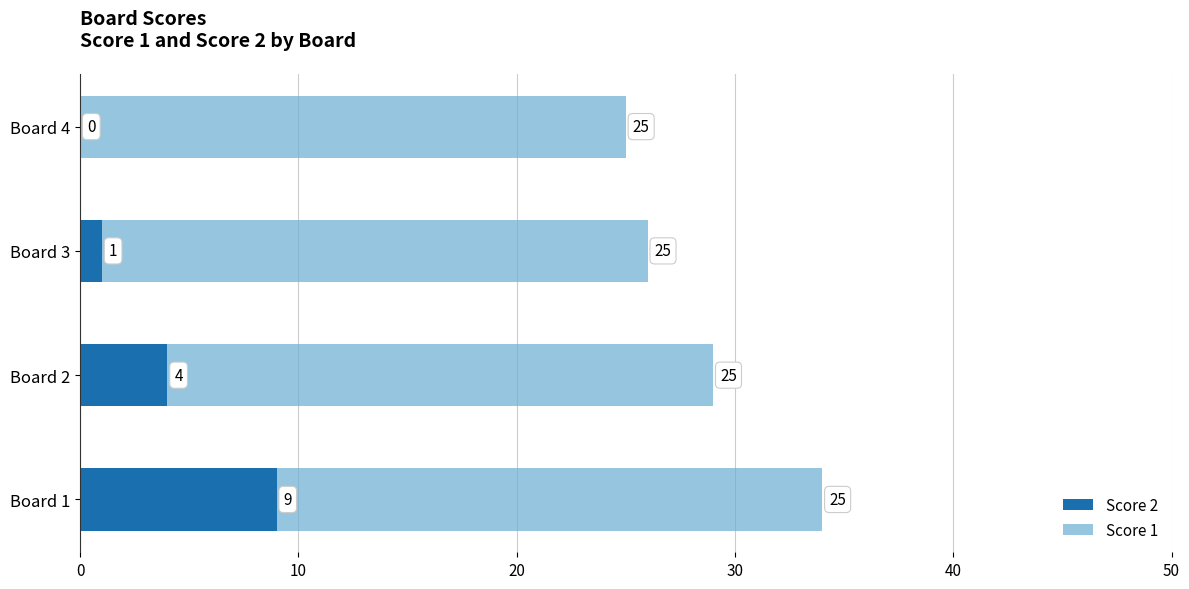

At which label is Score 2 closest to 4?

Board 2